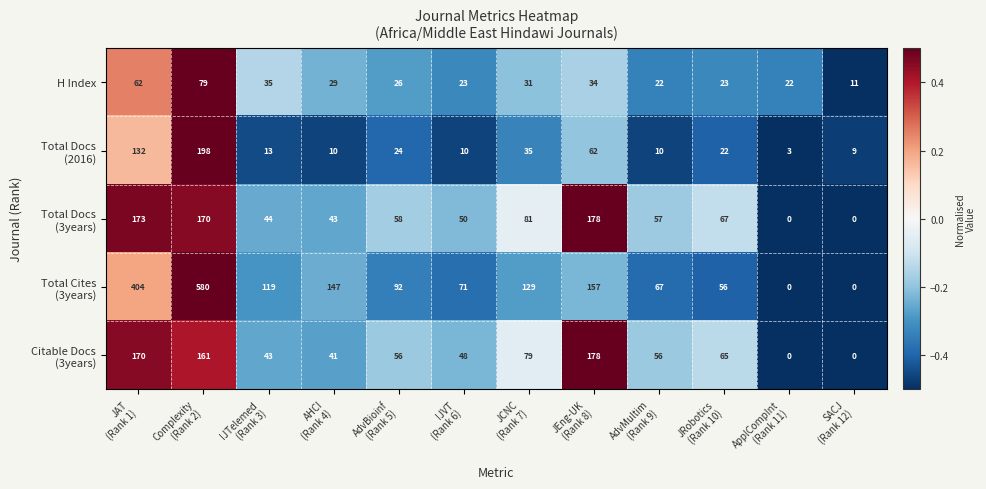

What is the maximum value shown in the chart?

580